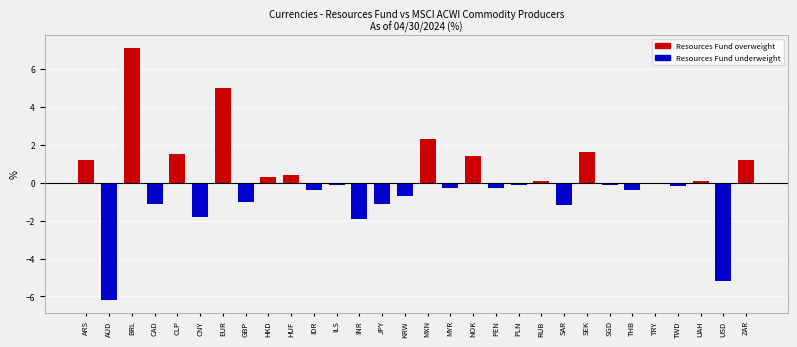

Reading right to left, transcribe all the data shown in this chart.

ZAR=1.2	USD=-5.2	UAH=0.1	TWD=-0.2	TRY=0.0	THB=-0.4	SGD=-0.1	SEK=1.6	SAR=-1.2	RUB=0.1	PLN=-0.1	PEN=-0.3	NOK=1.4	MYR=-0.3	MXN=2.3	KRW=-0.7	JPY=-1.1	INR=-1.9	ILS=-0.1	IDR=-0.4	HUF=0.4	HKD=0.3	GBP=-1.0	EUR=5.0	CNY=-1.8	CLP=1.5	CAD=-1.1	BRL=7.1	AUD=-6.2	ARS=1.2